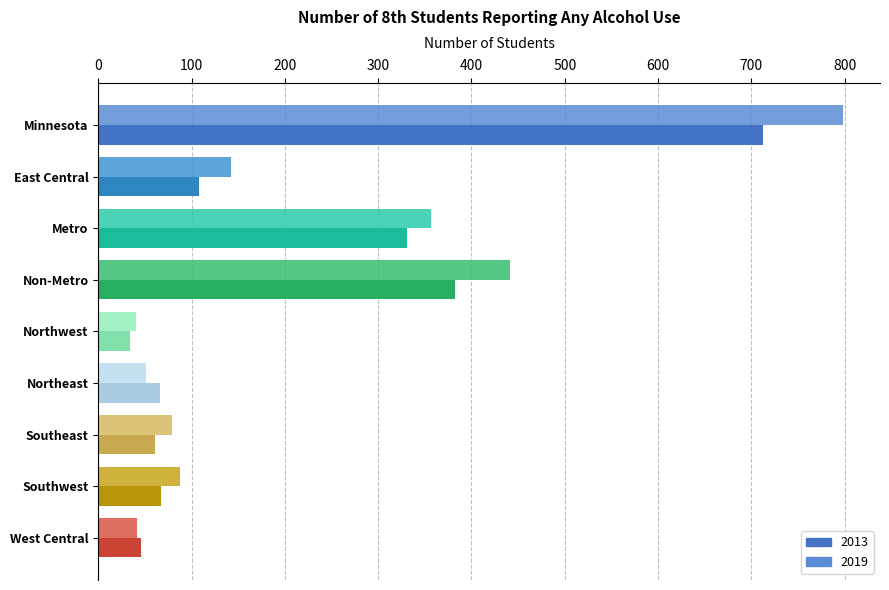

How many data points in 2019 are less than 88?

4